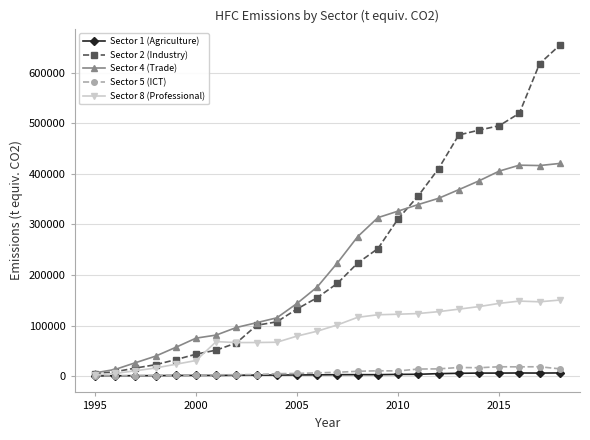

Which series has the largest range (max minus min)?

Sector 2 (Industry)